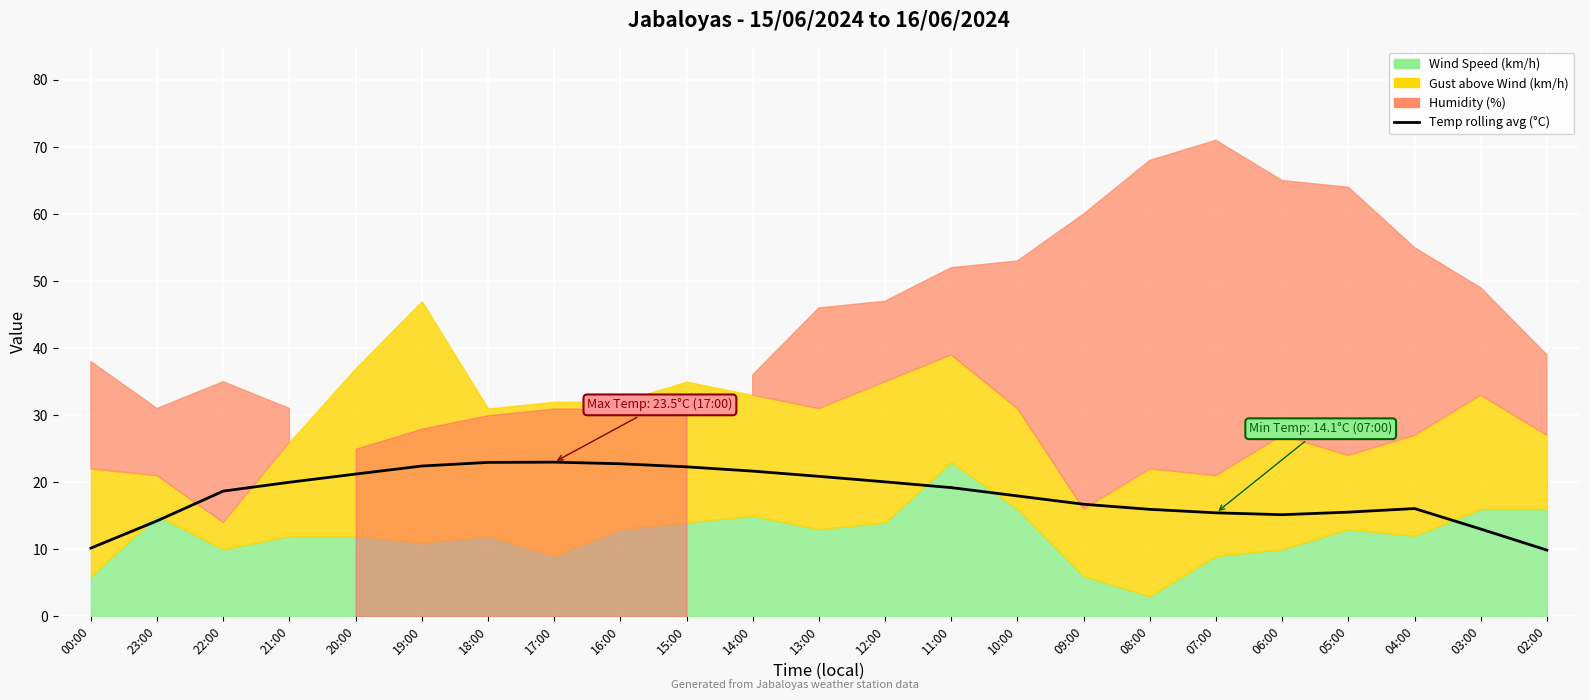

What is the ratio of the value at 00:00 to the value at 10:00?

0.6